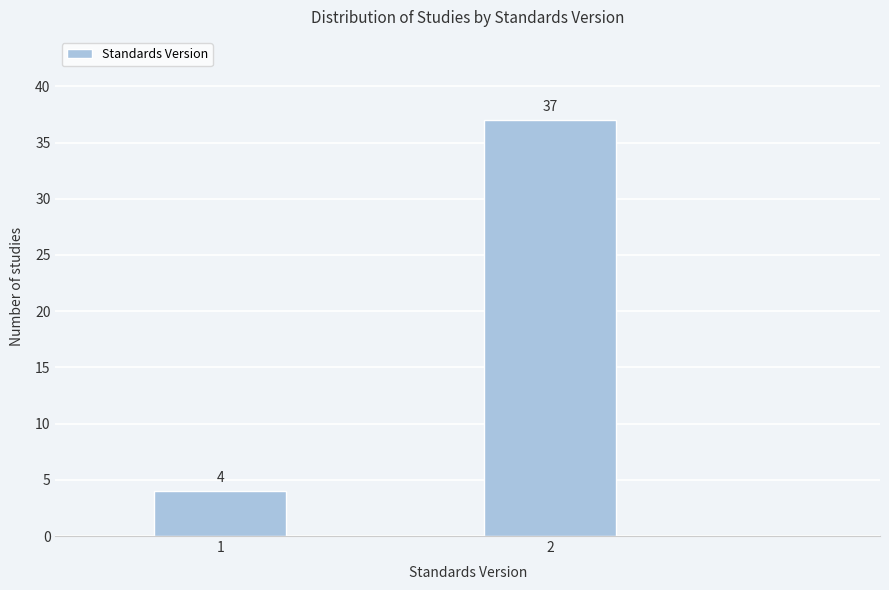

Reading right to left, what are all the values shown in this chart?

37	4